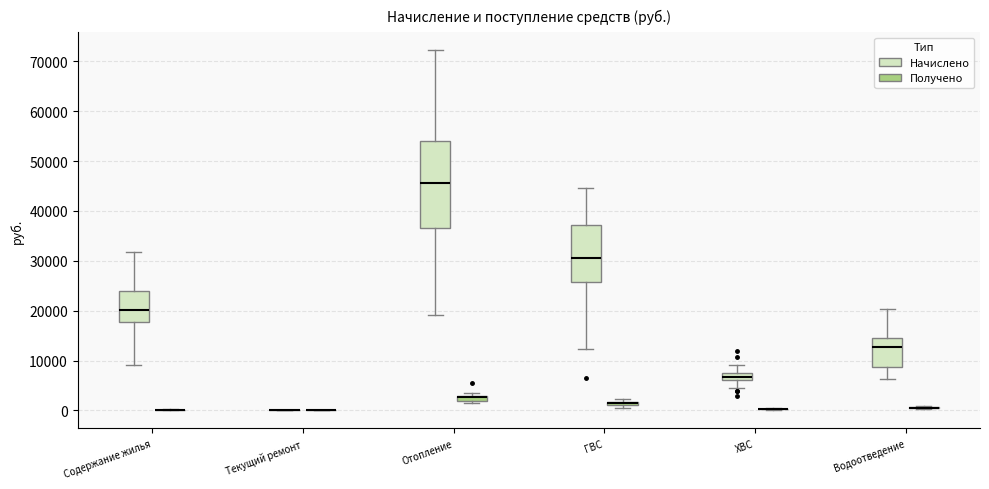

Comparing the boxes themselves (not the whiskers), which one is the tallest?

Отопление (Начислено)